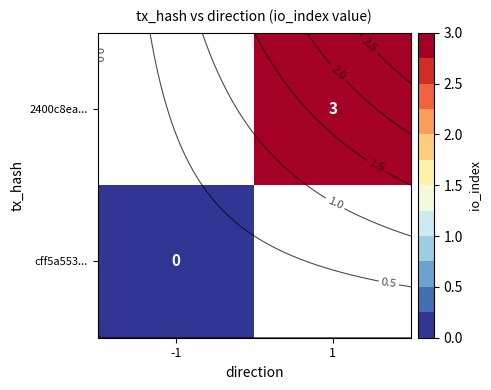

Rank the series at -1 from lowest to highest value.

cff5a553..., 2400c8ea...